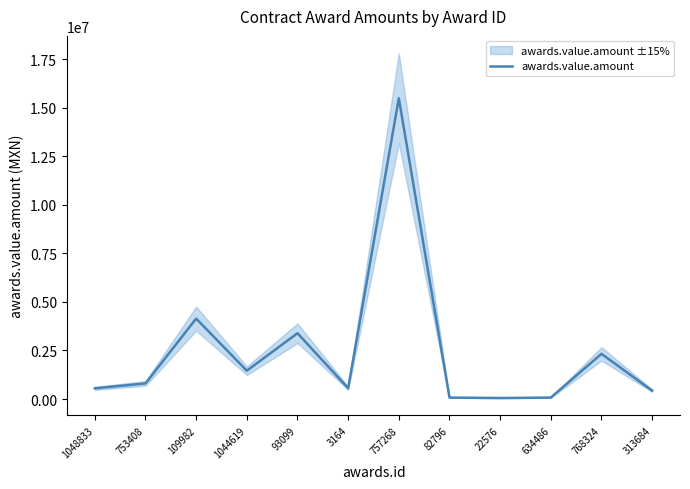

What is the difference between the second highest and second lowest values?

4069840